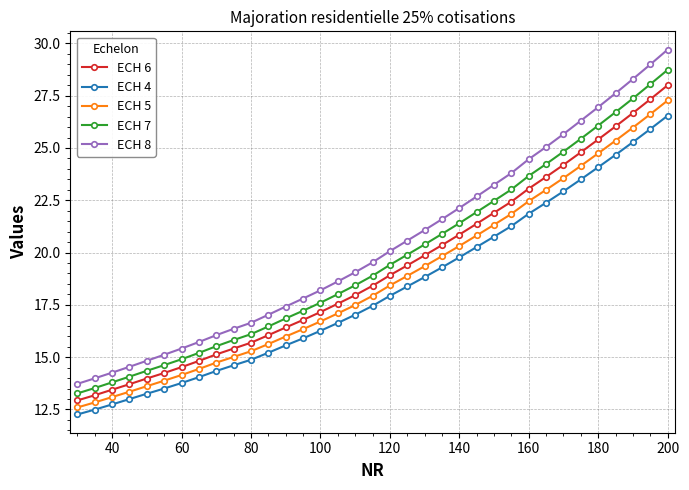

What is the value of the ECH 8 point at the 14th from the left?

17.8